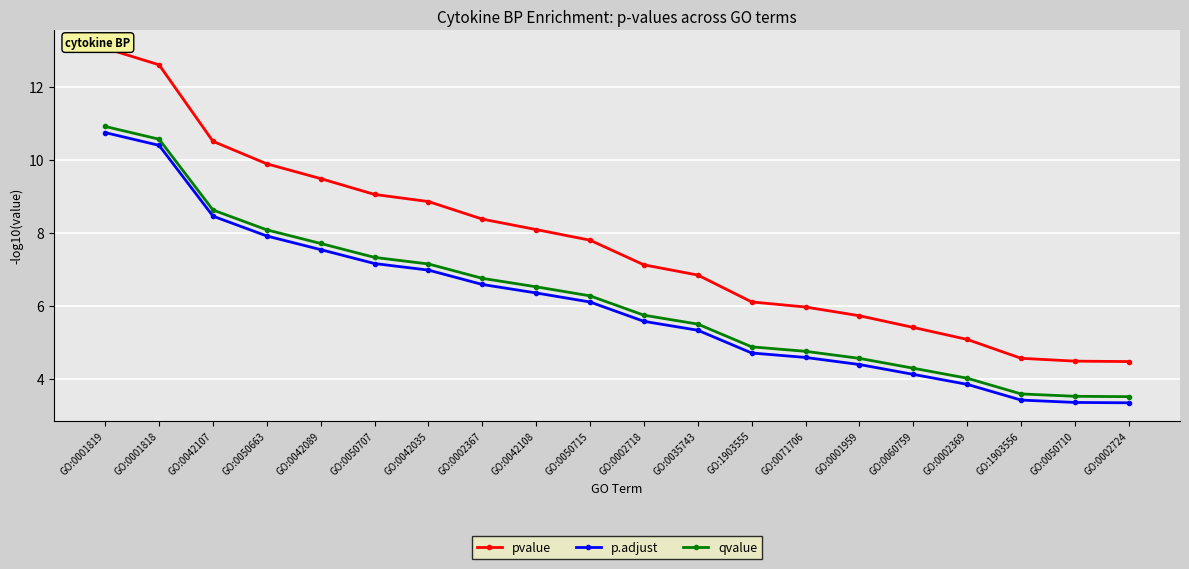

At how many categories does at least one series exceed 10?

3